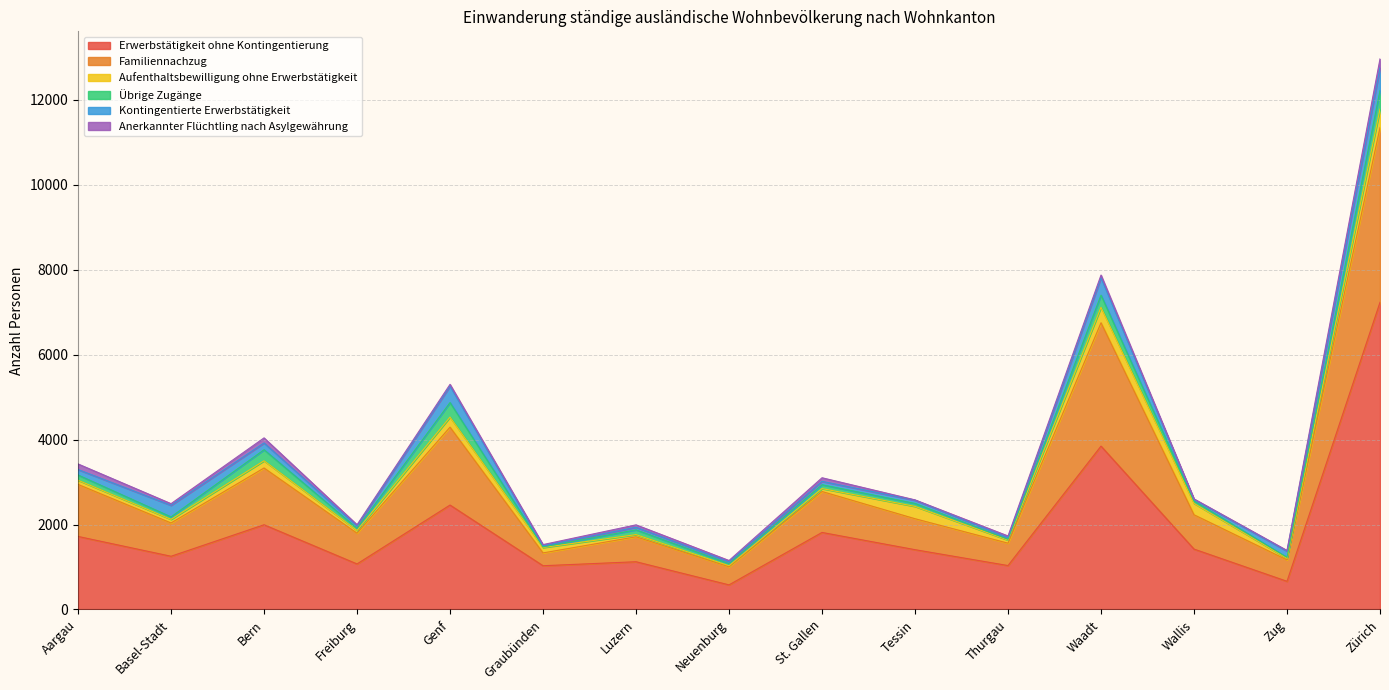

How many data points does each series have?

15